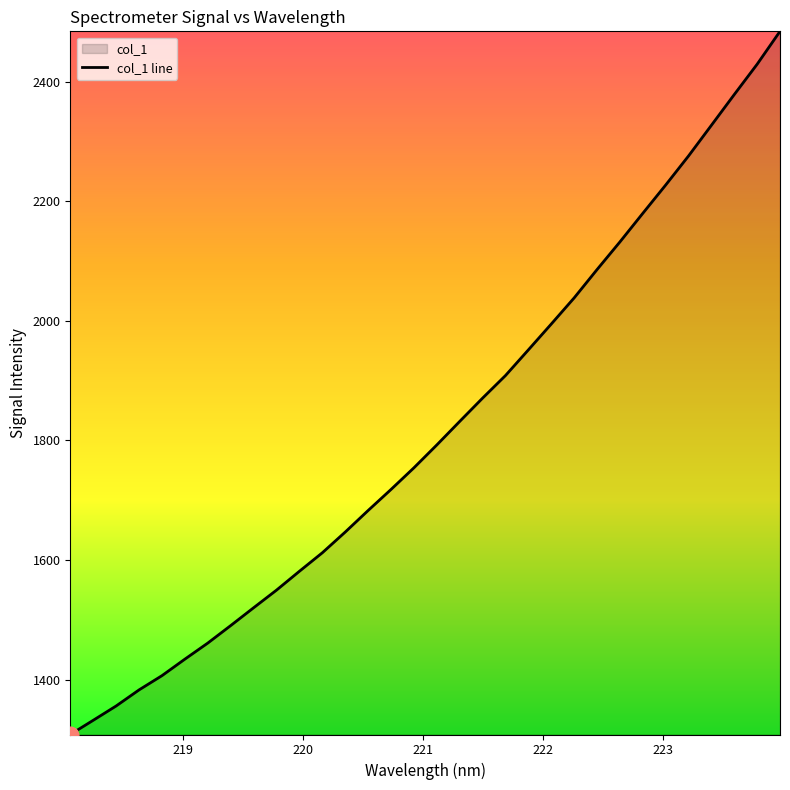

How many data points are above 1792?

16